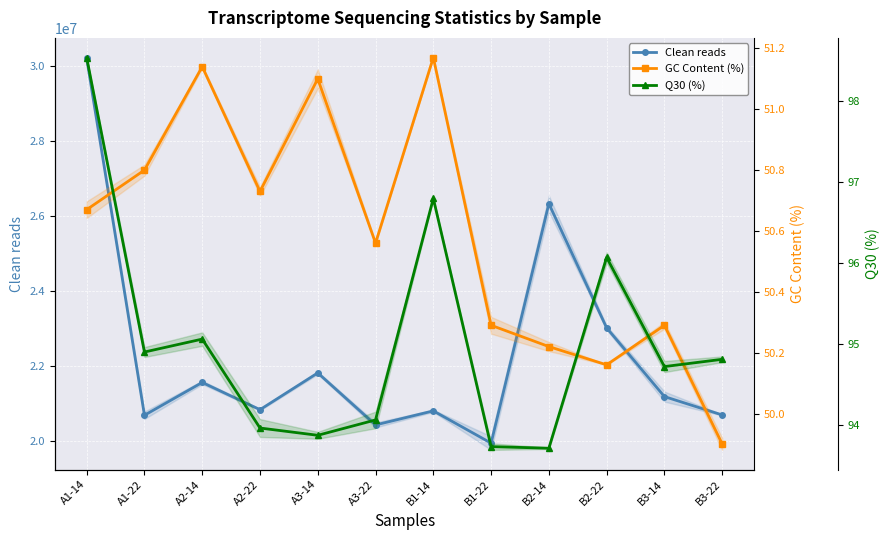

Read the Clean reads value at A1-22.

20698635.0